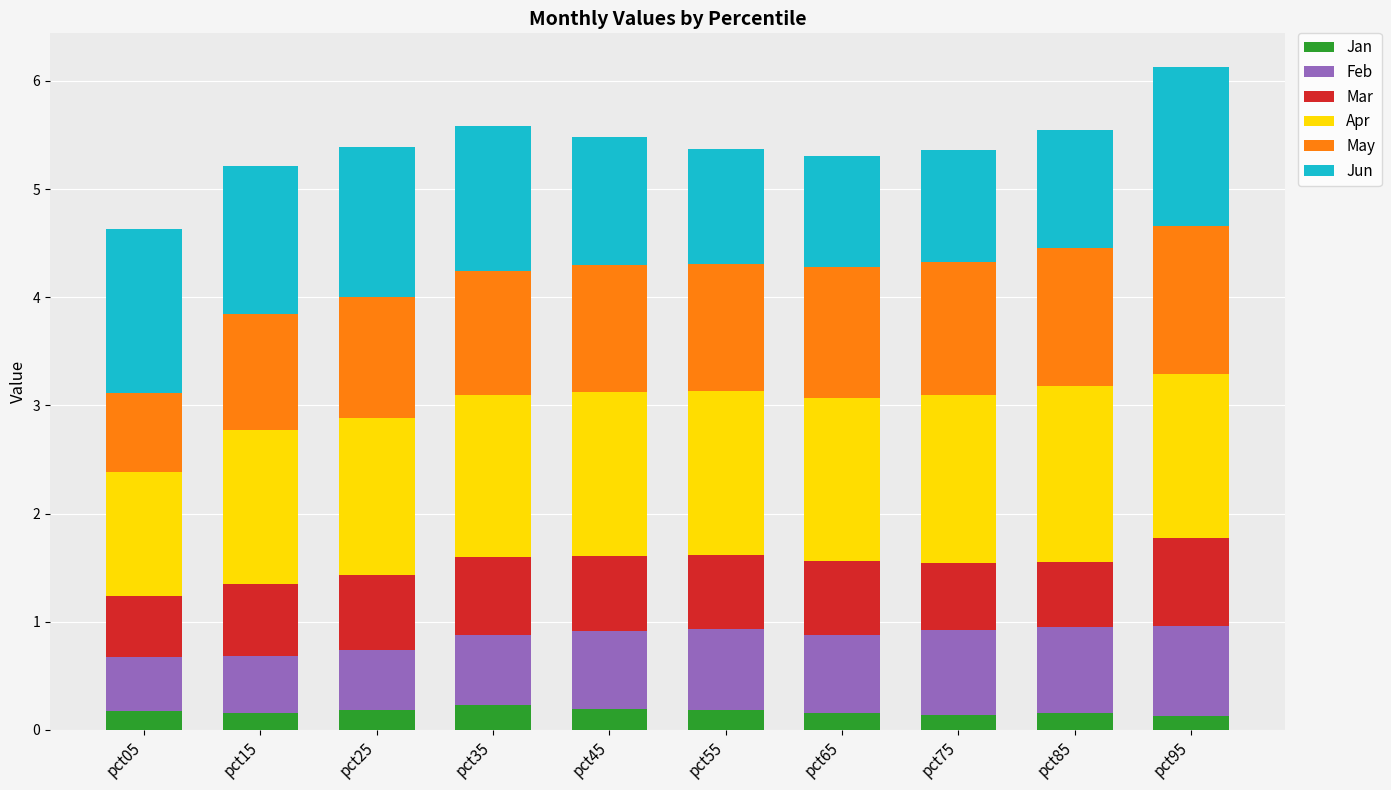

What is the total value across all series at pct45?

5.5